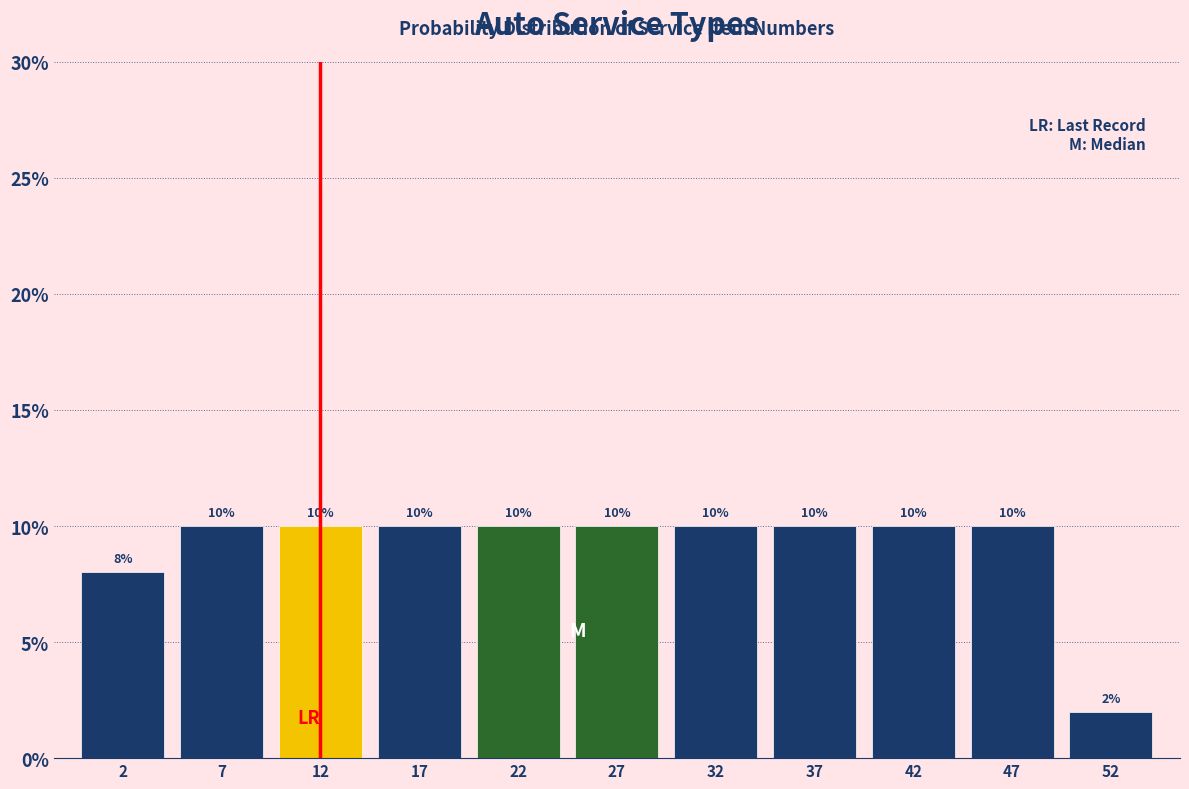

How tall is the bar that spans 15 to 20 on the x-axis?

10